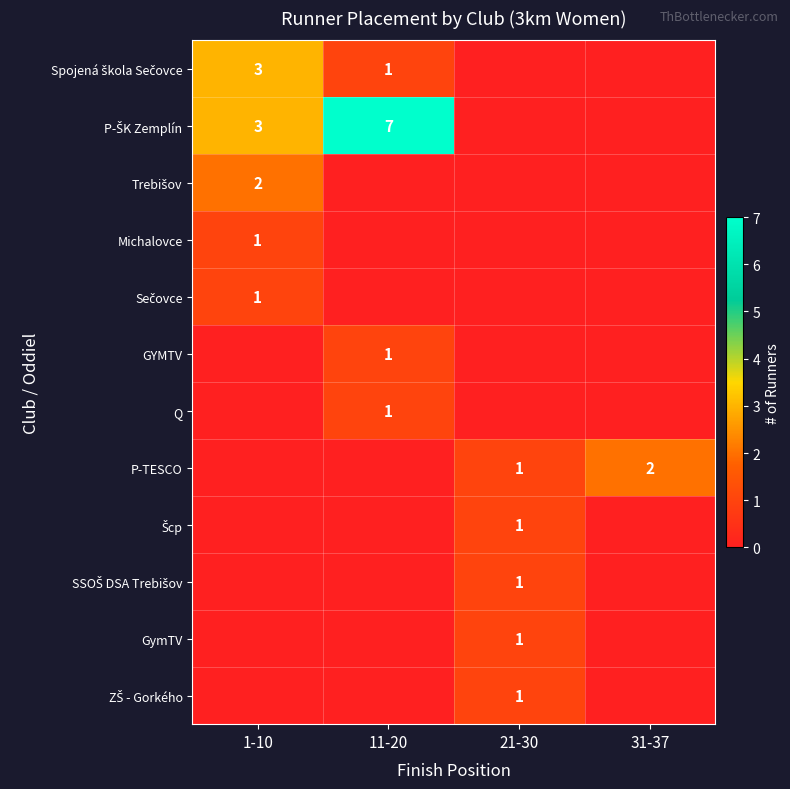

The value of Trebišov at 31-37 is 1. True or false?

False